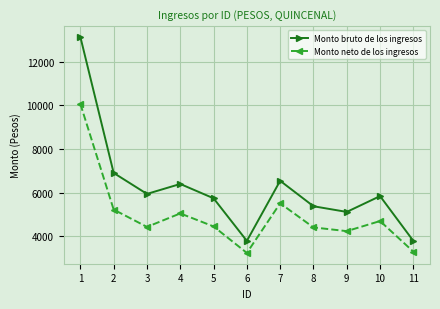

The value of Monto neto de los ingresos at 3 is 7732.7. True or false?

False